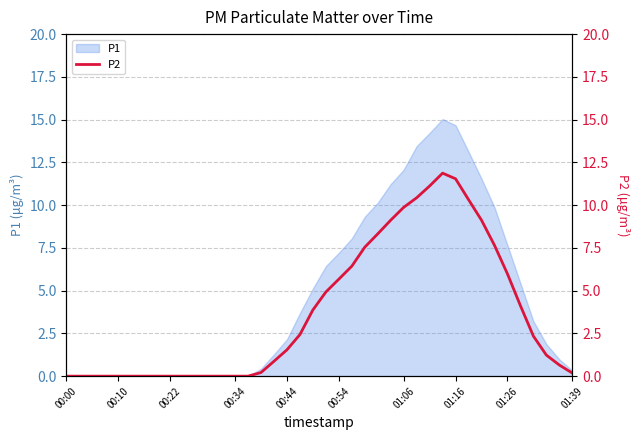

True or false: P1 has a value of -10.3 at 00:22.

False